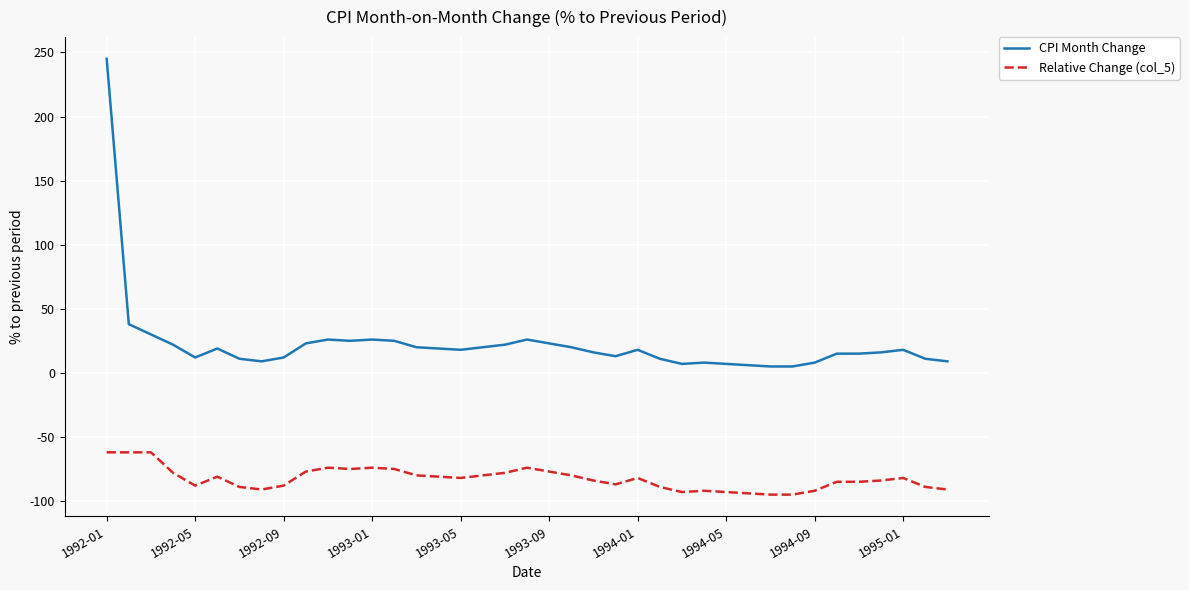

Rank the series by their maximum value, from highest to lowest.

CPI Month Change, Relative Change (col_5)